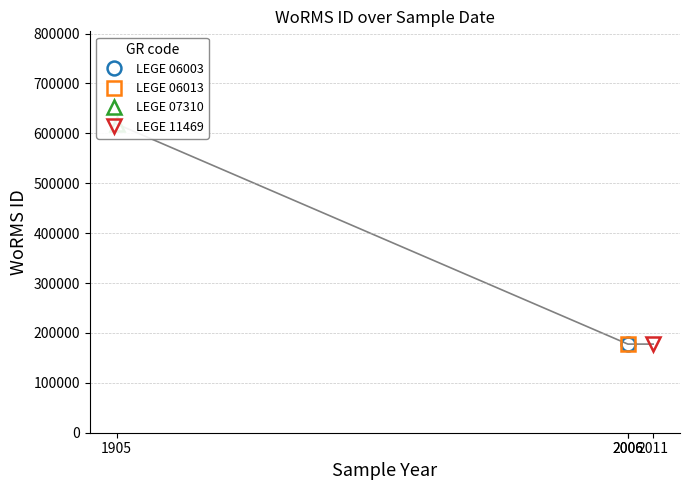

Rank the categories by value from highest to lowest.

LEGE 07310, LEGE 06003, LEGE 06013, LEGE 11469